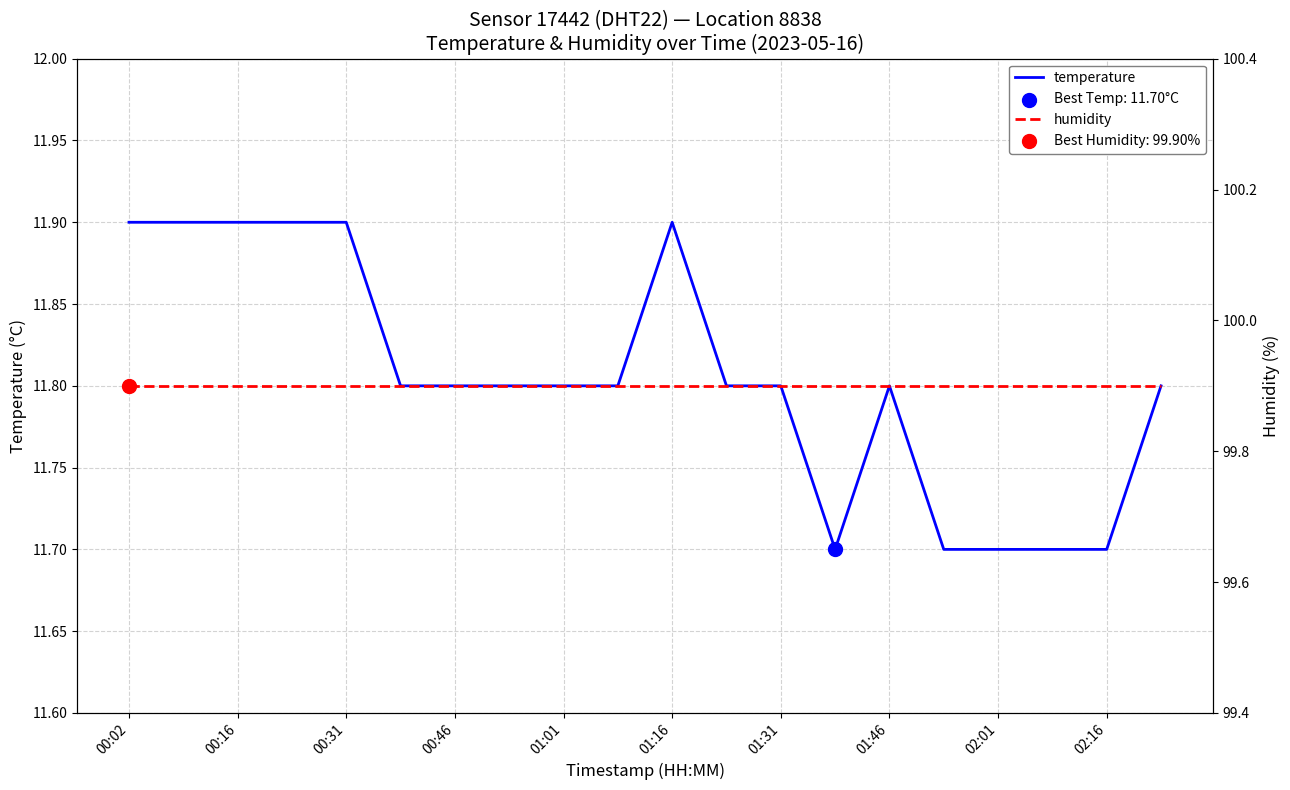

Which series has the largest Y range (max minus min)?

temperature